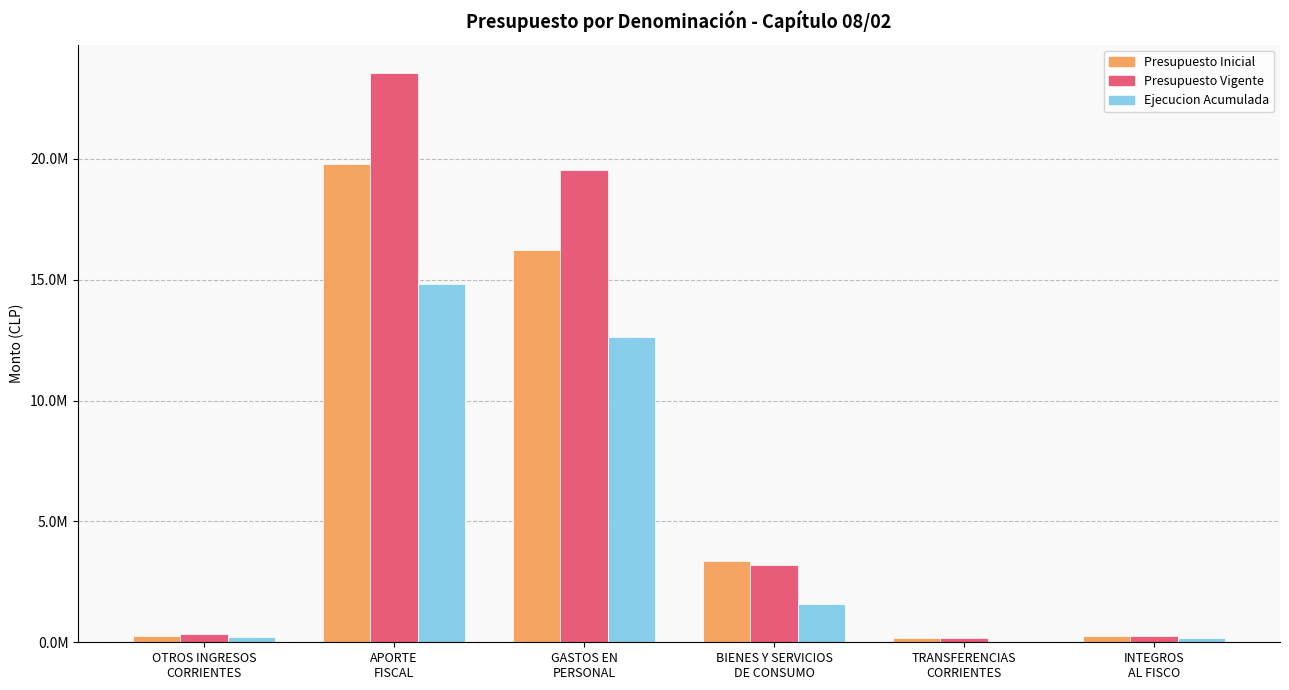

What are all the series names shown in the legend?

Presupuesto Inicial, Presupuesto Vigente, Ejecucion Acumulada